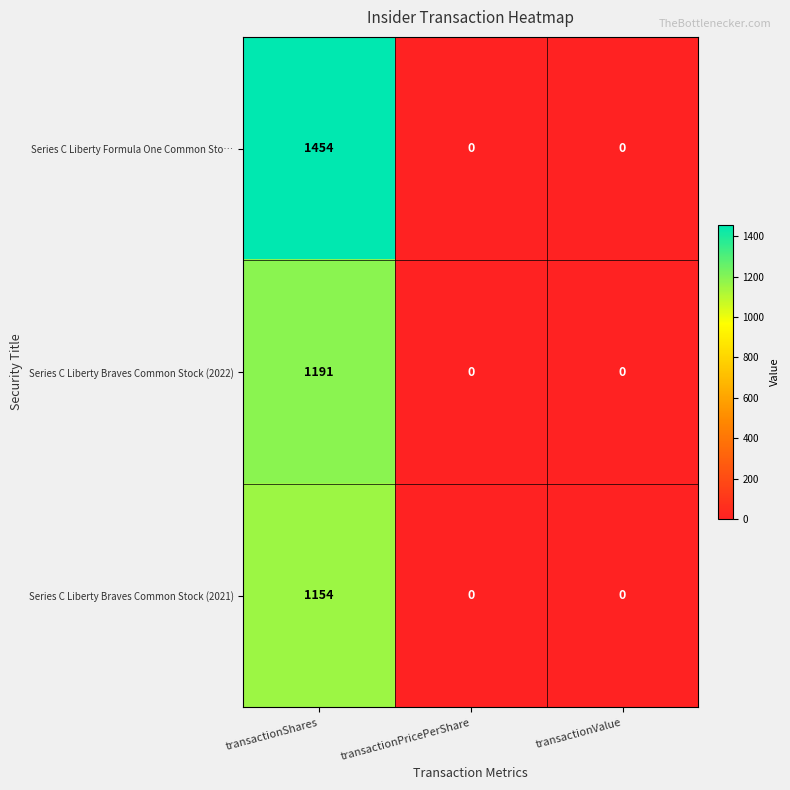

Is it true that Series C Liberty Braves Common Stock (2021) equals 0 at transactionValue?

True